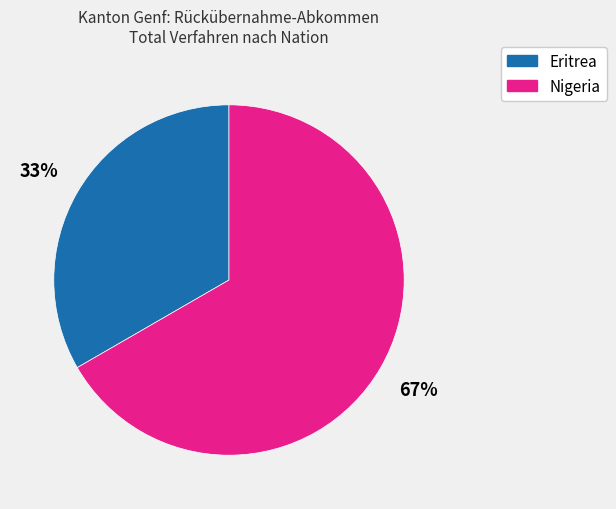

Rank the categories by value from lowest to highest.

Eritrea, Nigeria